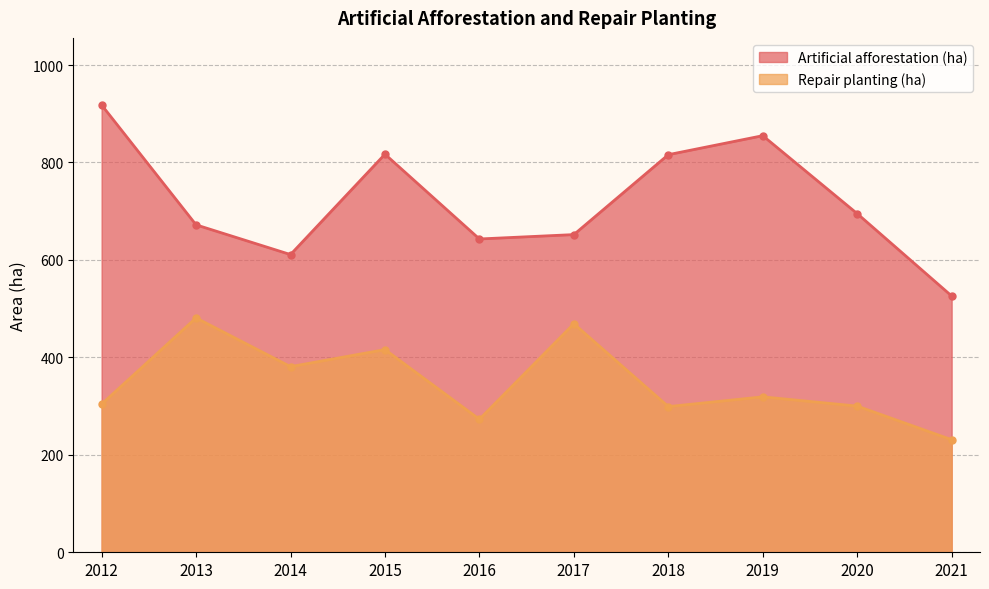

What is the maximum value shown in the chart?

918